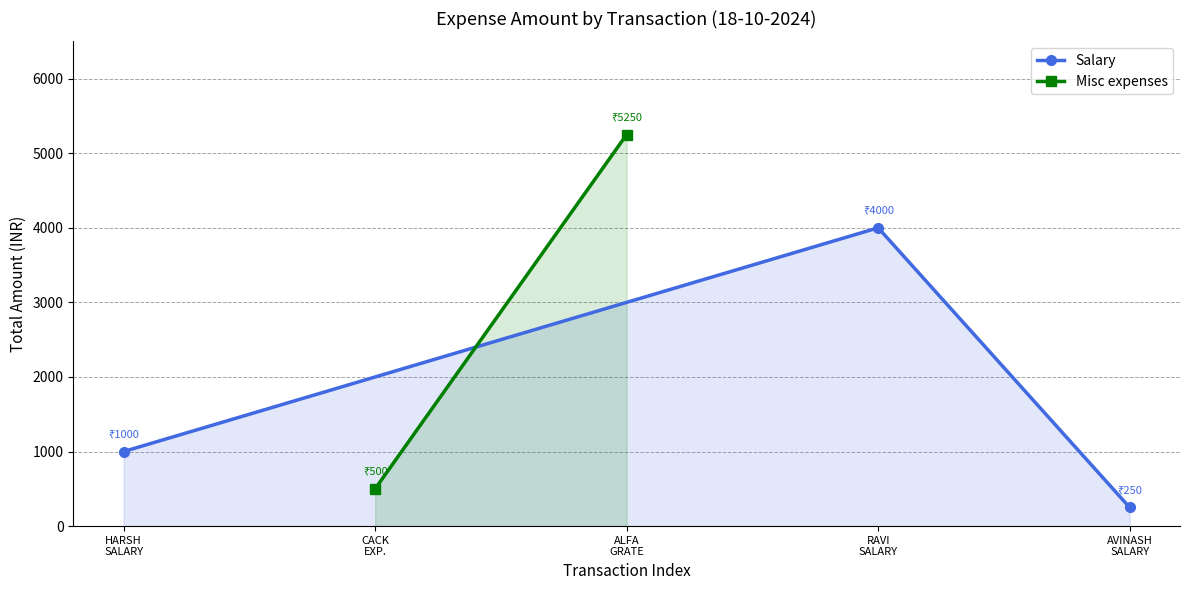

What is the maximum value for Salary?

4000